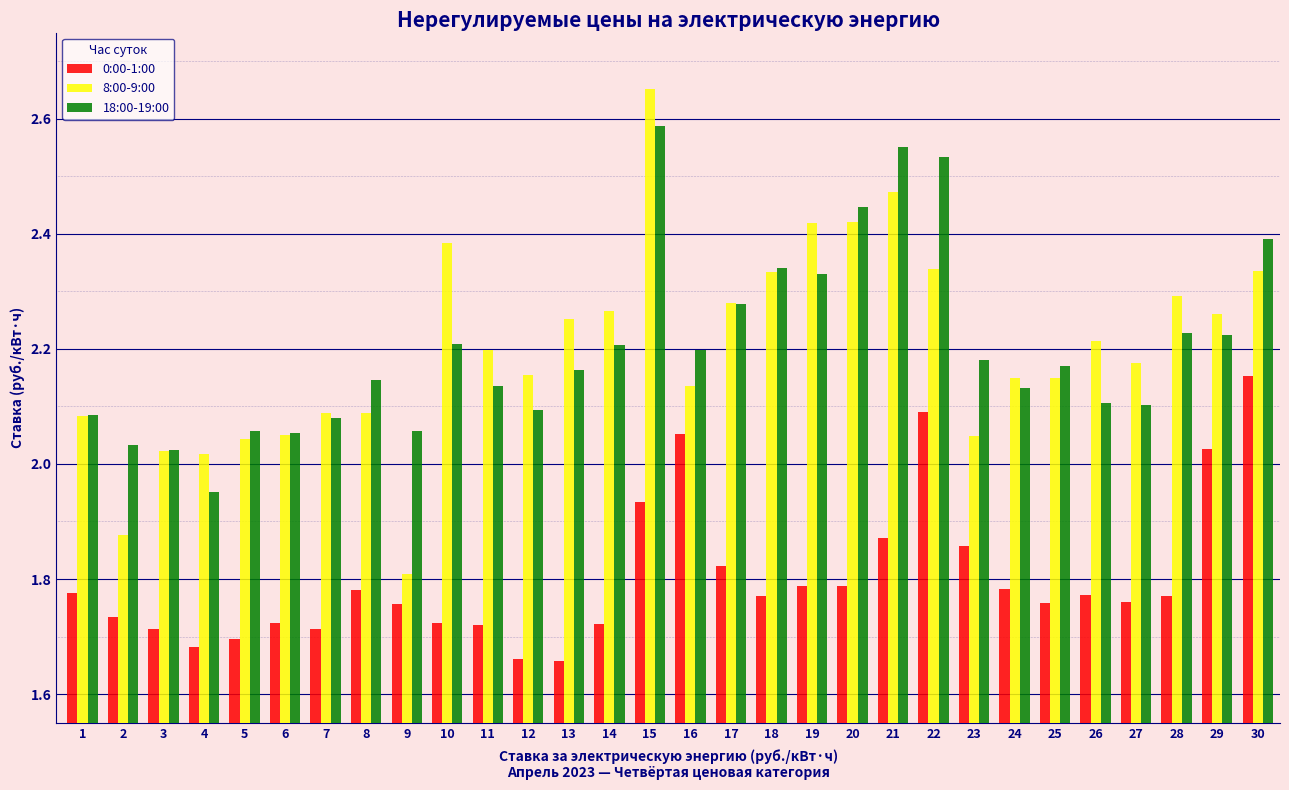

What is the total value across all series at 2?

5.6